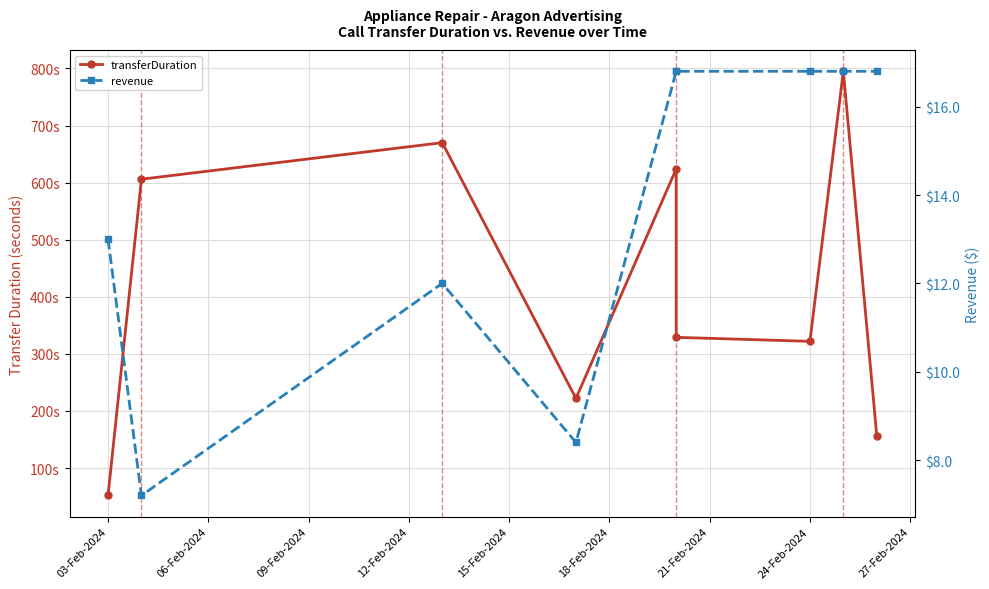

Is the value of transferDuration at 18-Feb-2024 greater than the value of revenue at 15-Feb-2024?

Yes